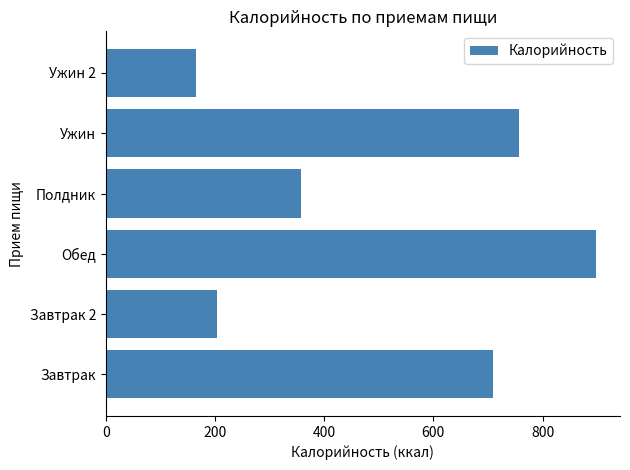

What is the approximate value at Полдник, to the nearest 100?

400